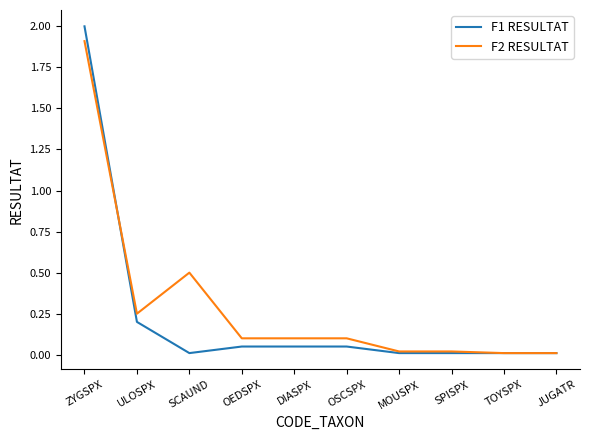

Where is F1 RESULTAT nearest to the value 1?

ULOSPX